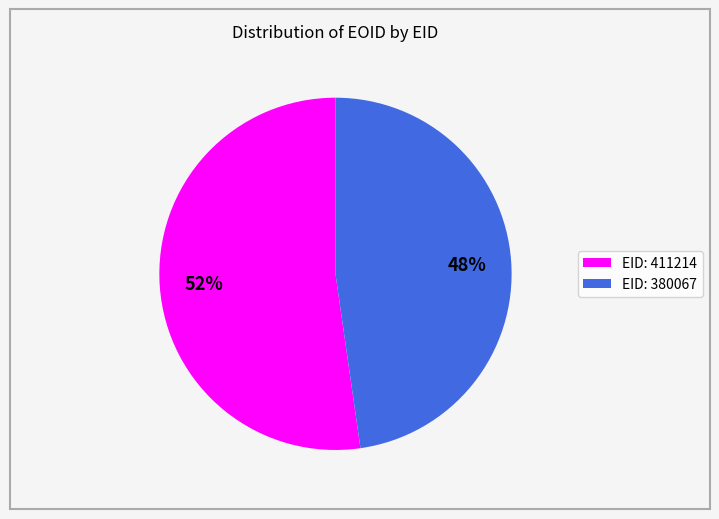

Does any single category account for the majority?

Yes